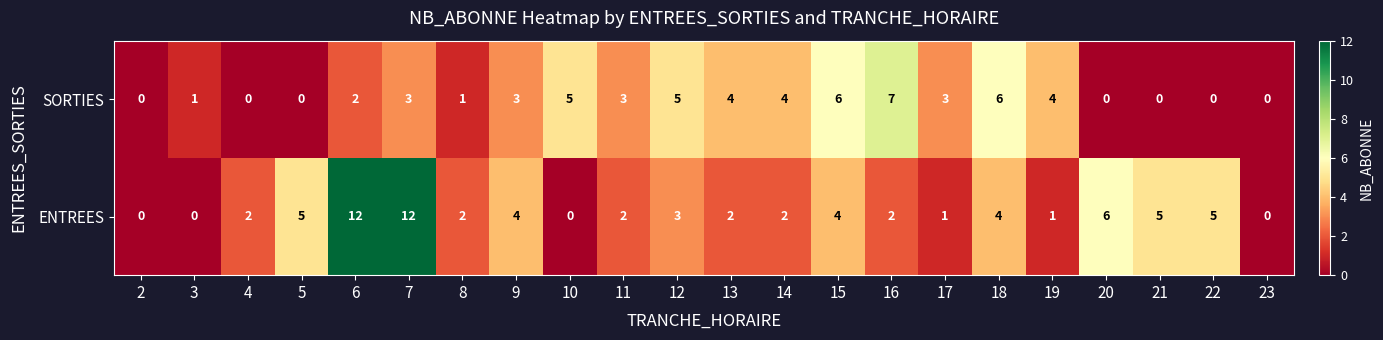

What is the difference between the ENTREES values at 3 and 9?

4